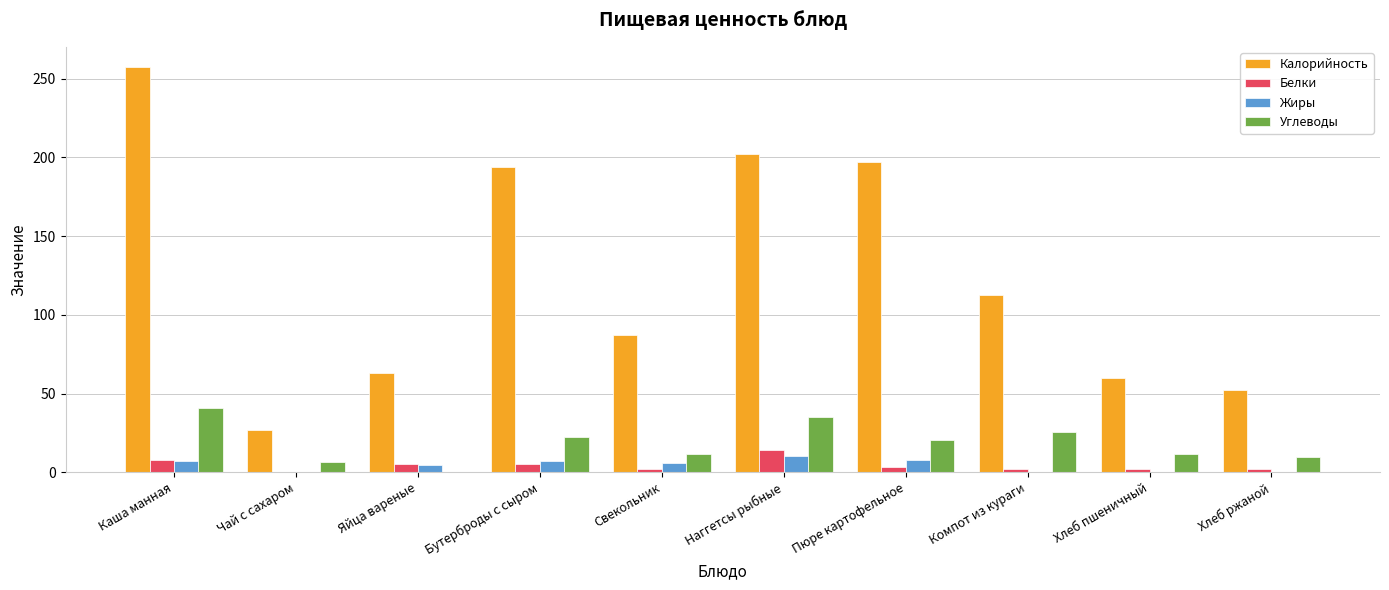

Count the number of categories in the chart.

10